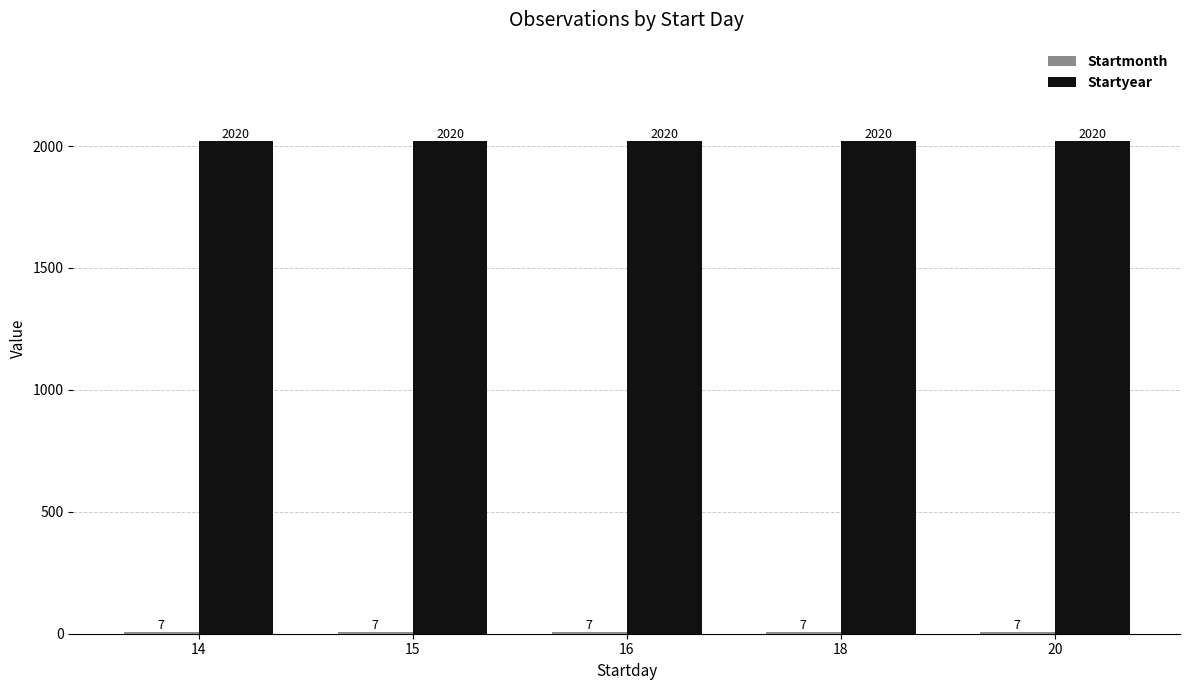

What is the maximum value shown in the chart?

2020